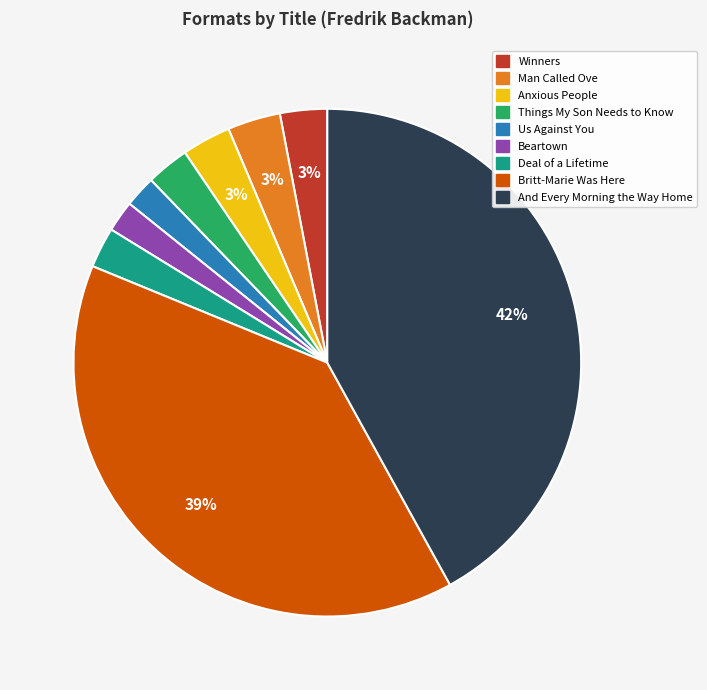

Is the sum of Winners and And Every Morning the Way Home greater than half?

No